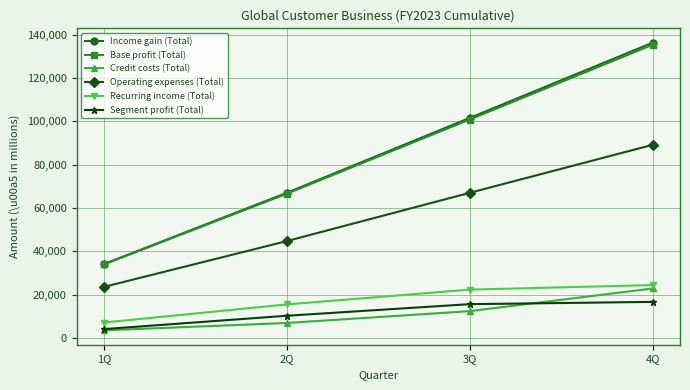

Which series changed the most between 1Q and 3Q?

Income gain (Total)